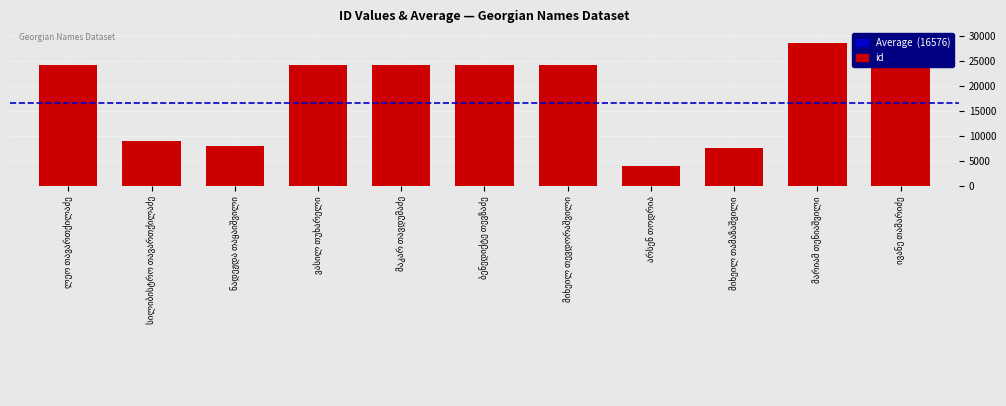

What is the difference between the maximum and minimum values?

24518